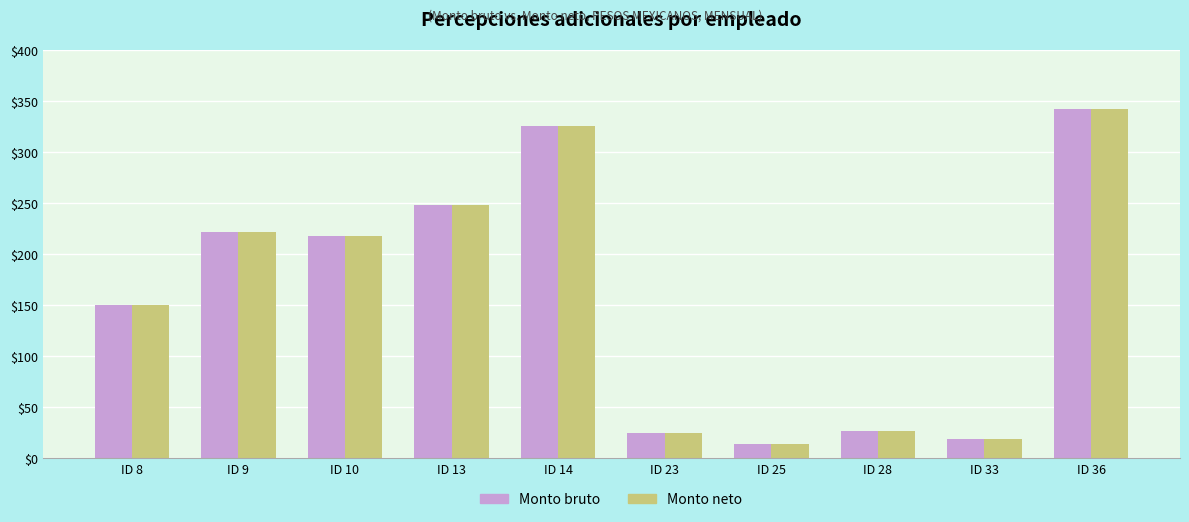

The Monto bruto series shows 14 at ID 25. True or false?

True